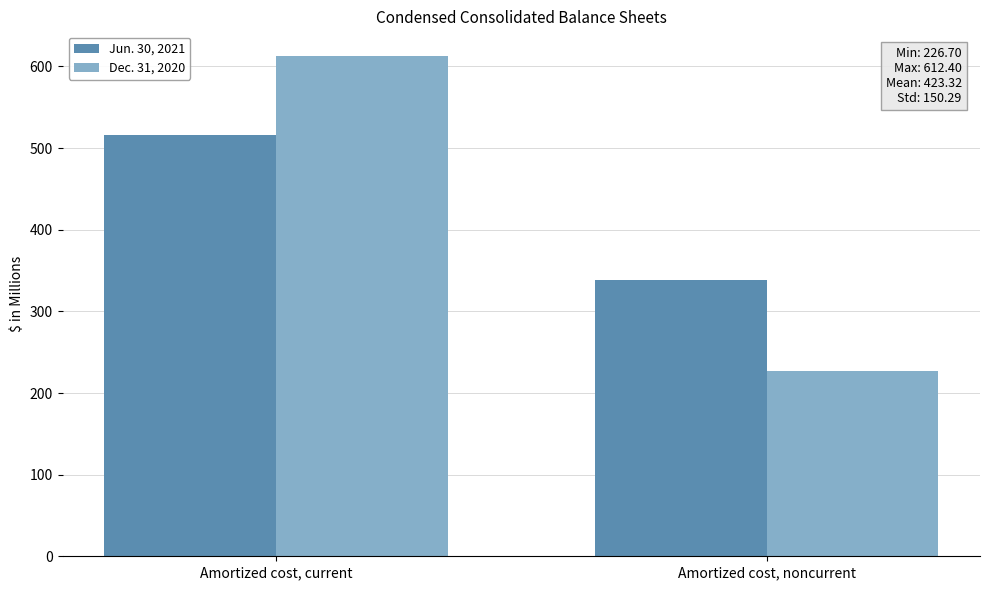

What position from the left is Amortized cost, noncurrent?

2